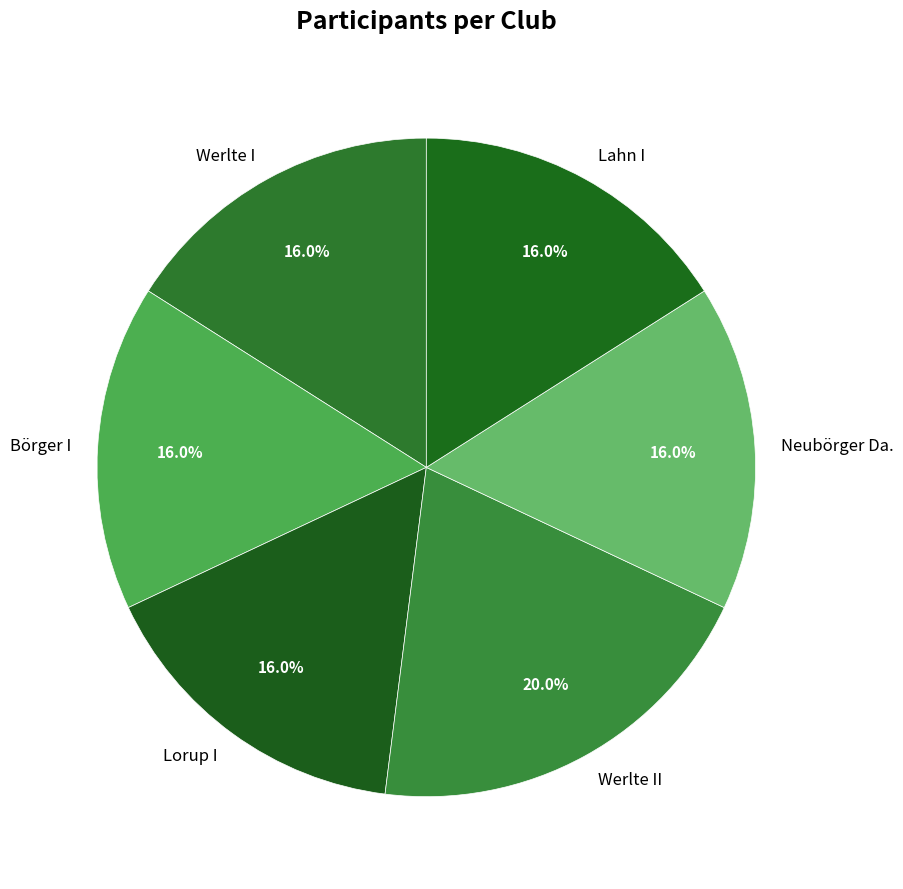

How many slices are in this pie chart?

6